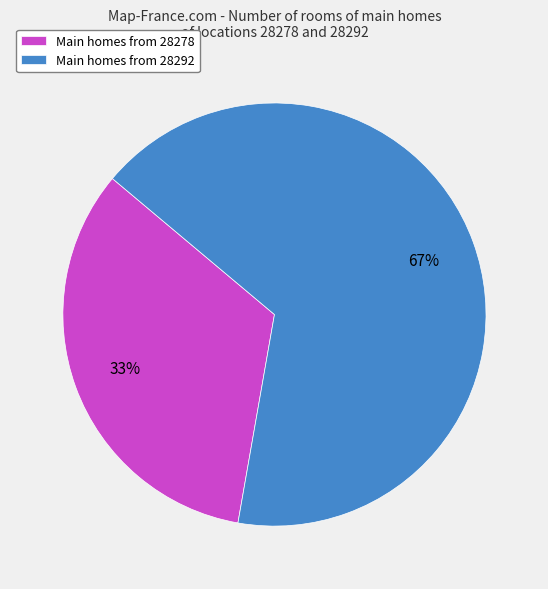

Which category has the smallest portion of the pie?

Main homes from 28278